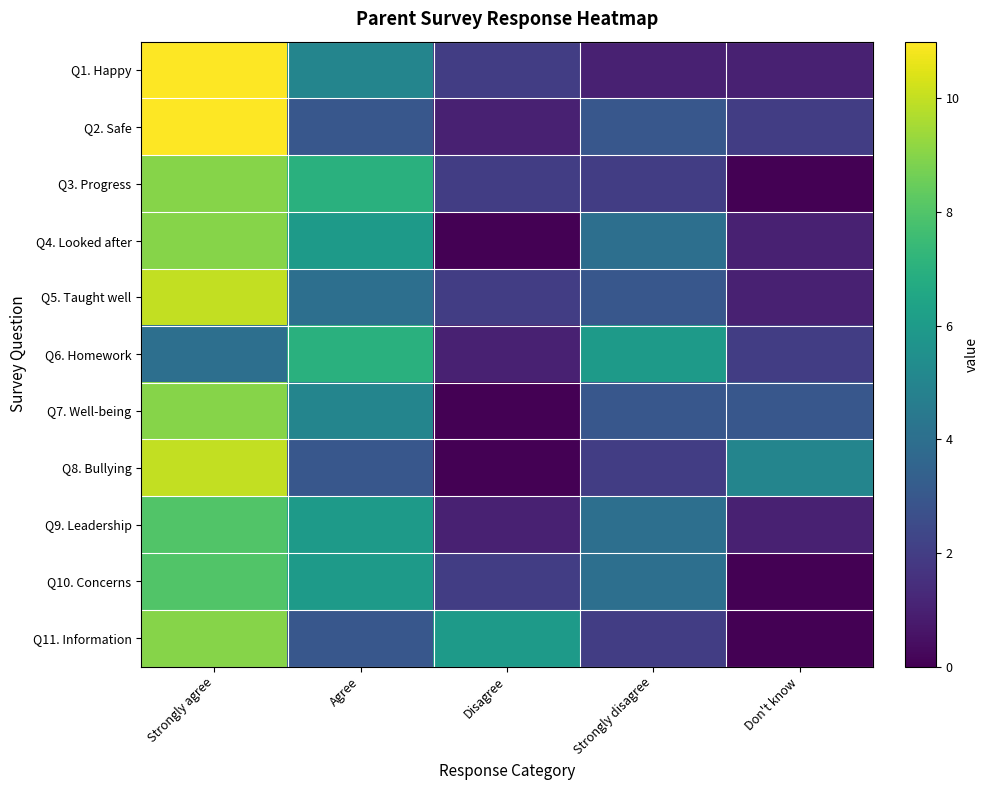

Between Don't know and Agree, which is larger?

Agree